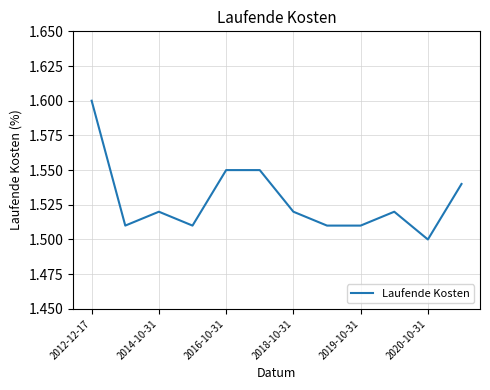

True or false: the data shows 1.6 at 2012-12-17.

True